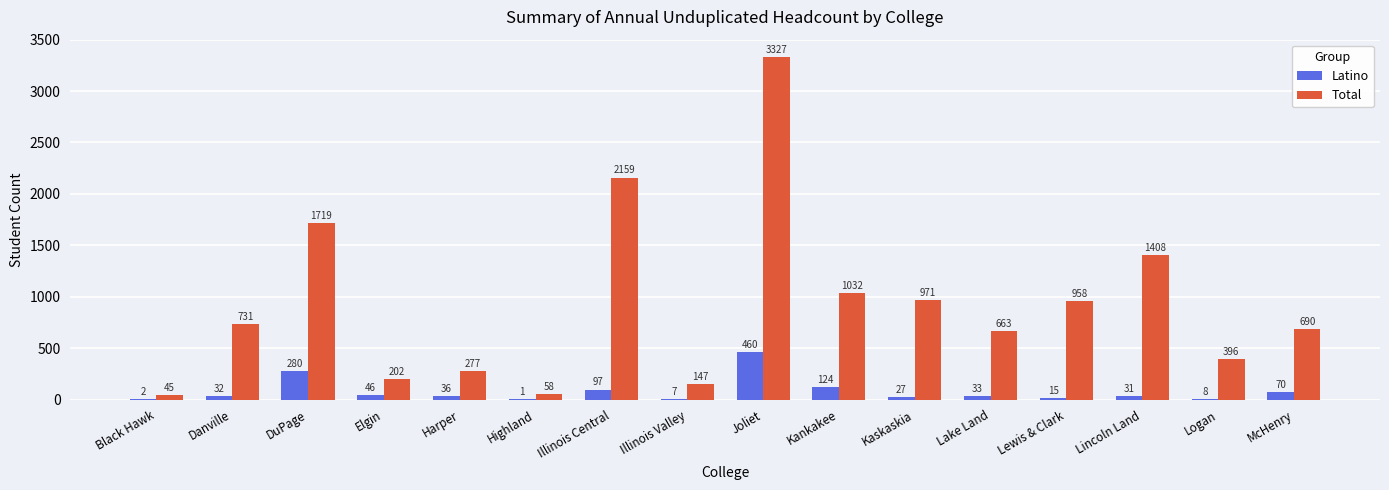

Which series has the largest total across all categories?

Total